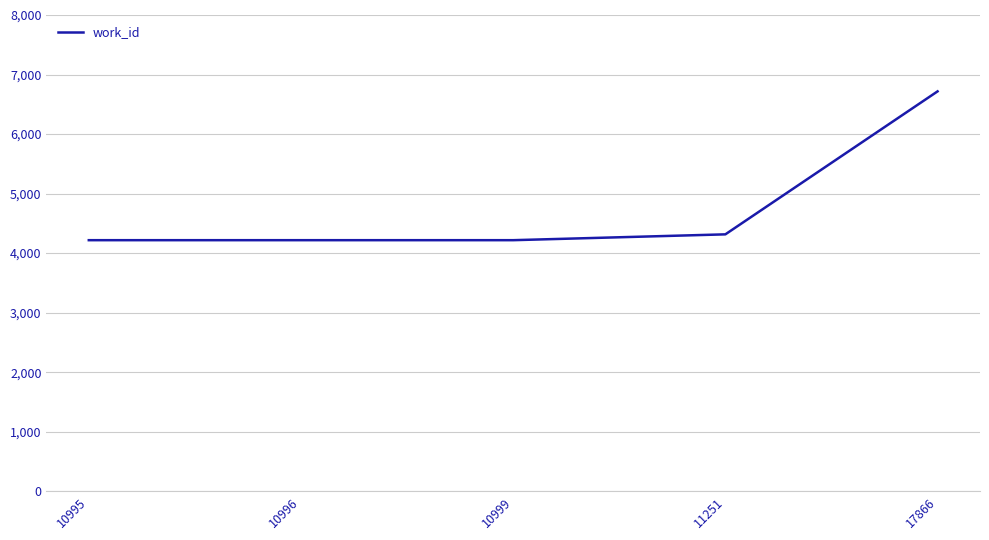

What is the greatest value displayed?

6717